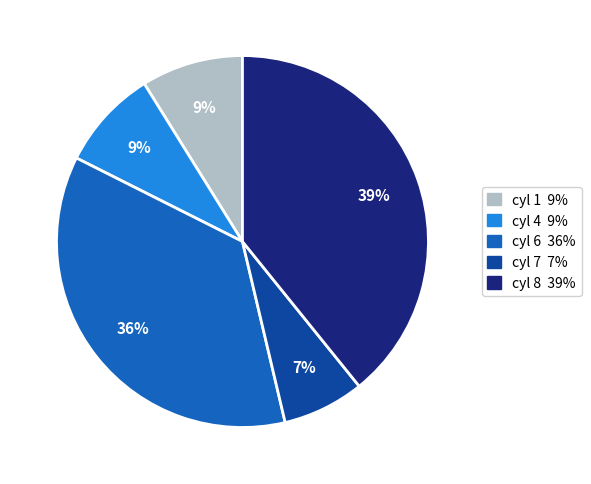

Count the number of slices in the pie.

5